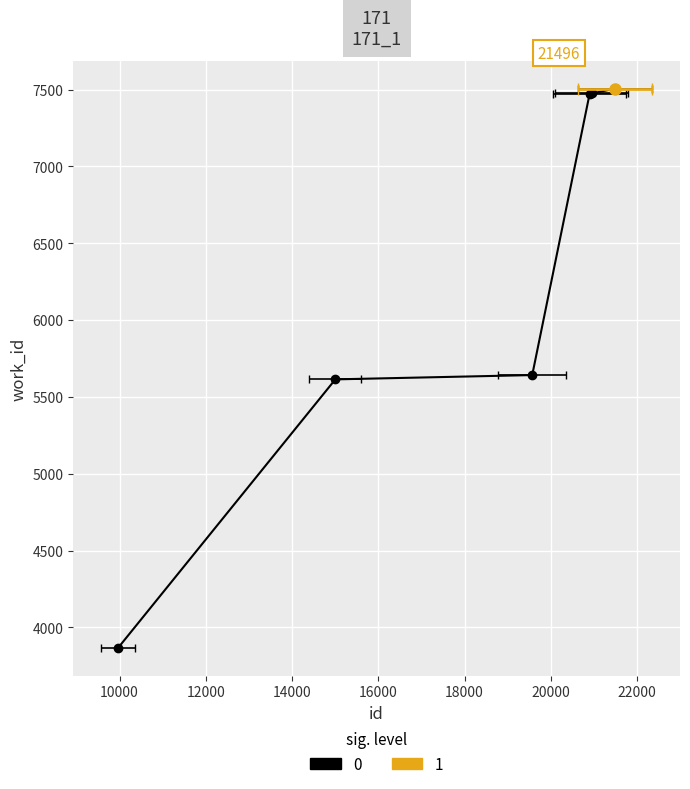

Reading right to left, what are all the values shown in this chart?

21496	20945	20898	19569	15004	9966